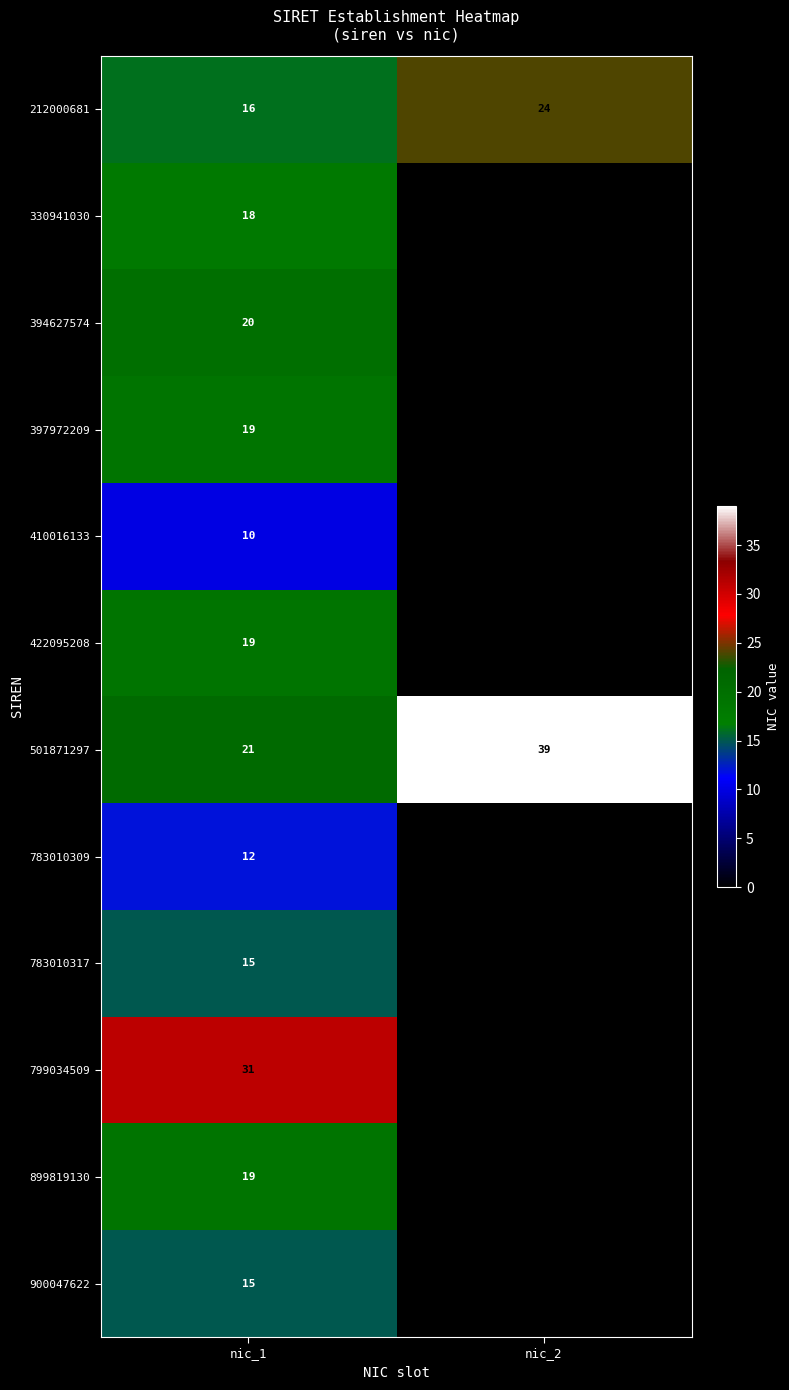

What is the minimum value for 501871297?

21